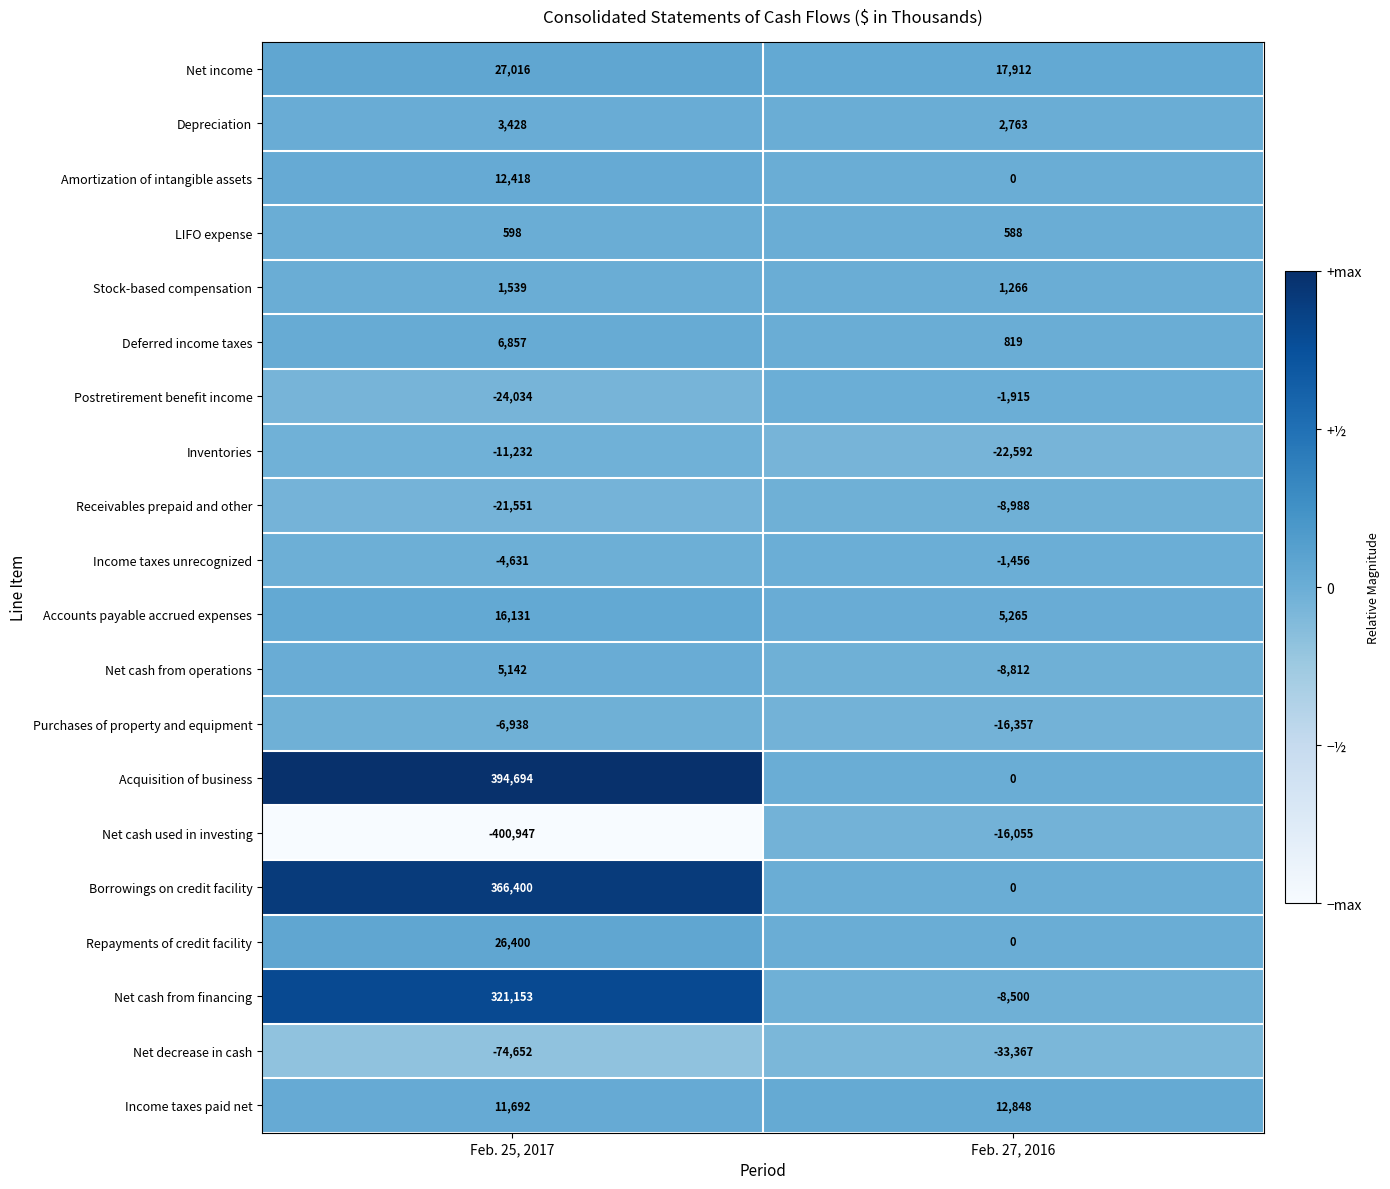

True or false: Income taxes paid net has a value of 12848 at Feb. 27, 2016.

True